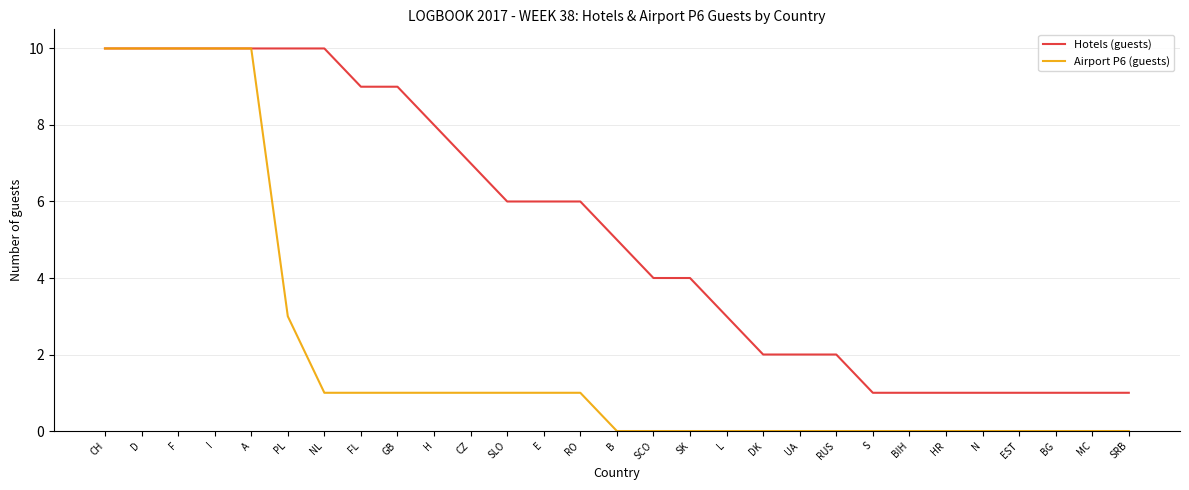

What is the minimum value for Hotels (guests)?

1